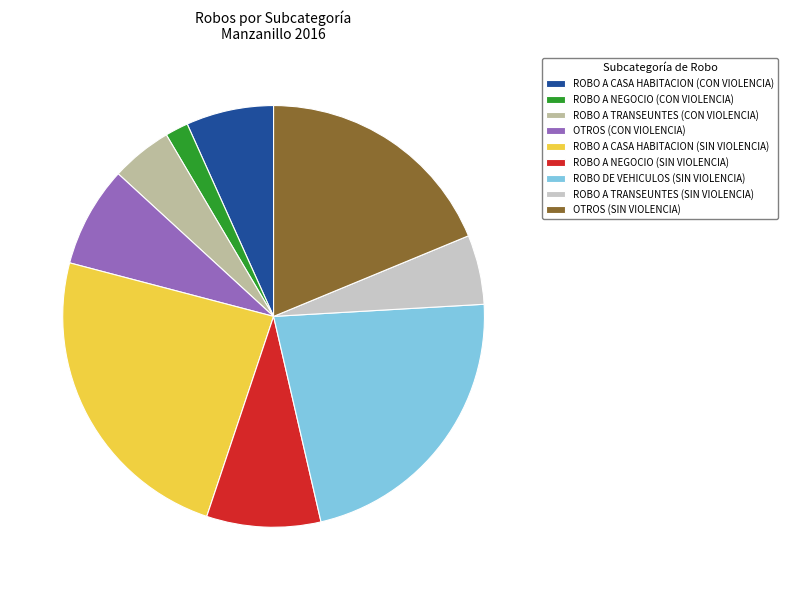

Combined, do ROBO A NEGOCIO (SIN VIOLENCIA) and ROBO A TRANSEUNTES (SIN VIOLENCIA) account for over 50%?

No